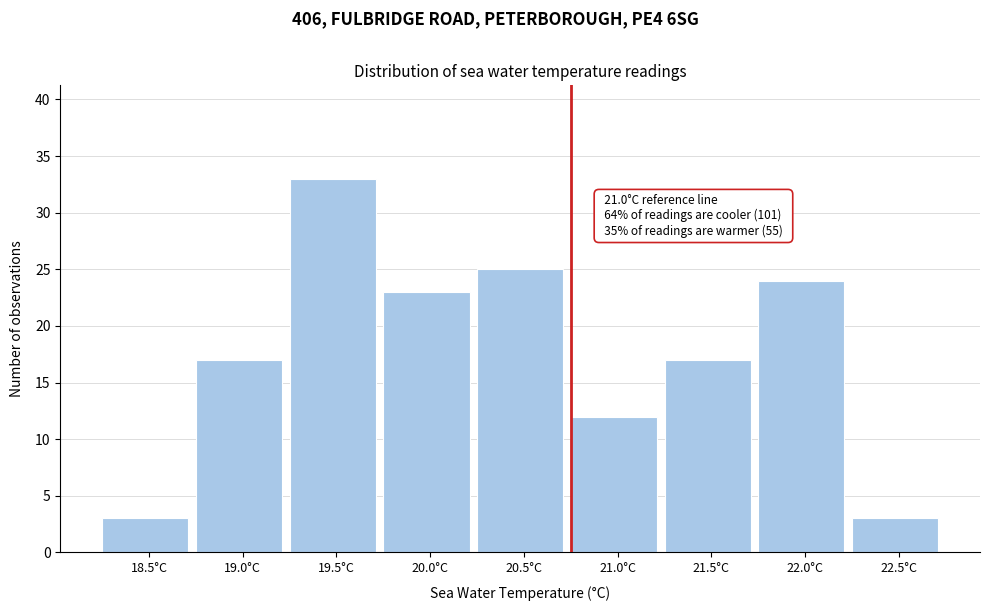

Reading left to right, list all the values displayed in this chart.

3	17	33	23	25	12	17	24	3